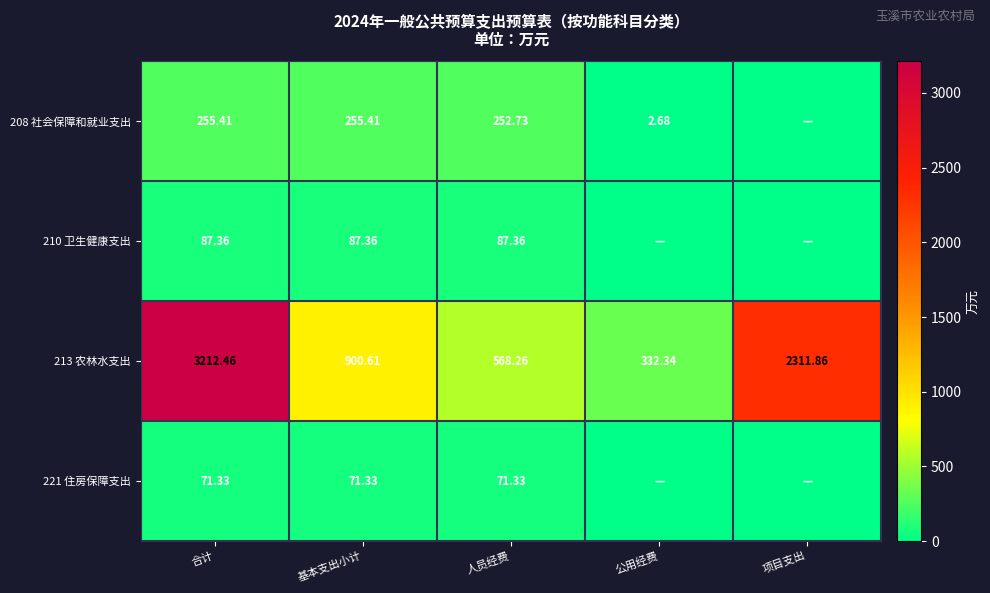

What is the sum of all 213 农林水支出 values?

7325.5